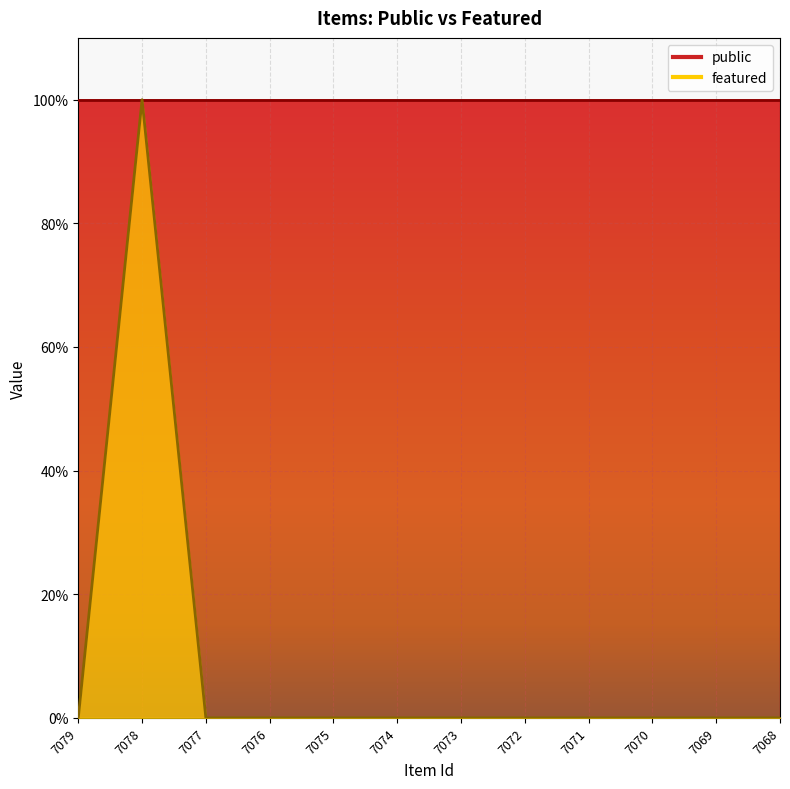

How many points are higher than both their immediate neighbors (excluding endpoints)?

1